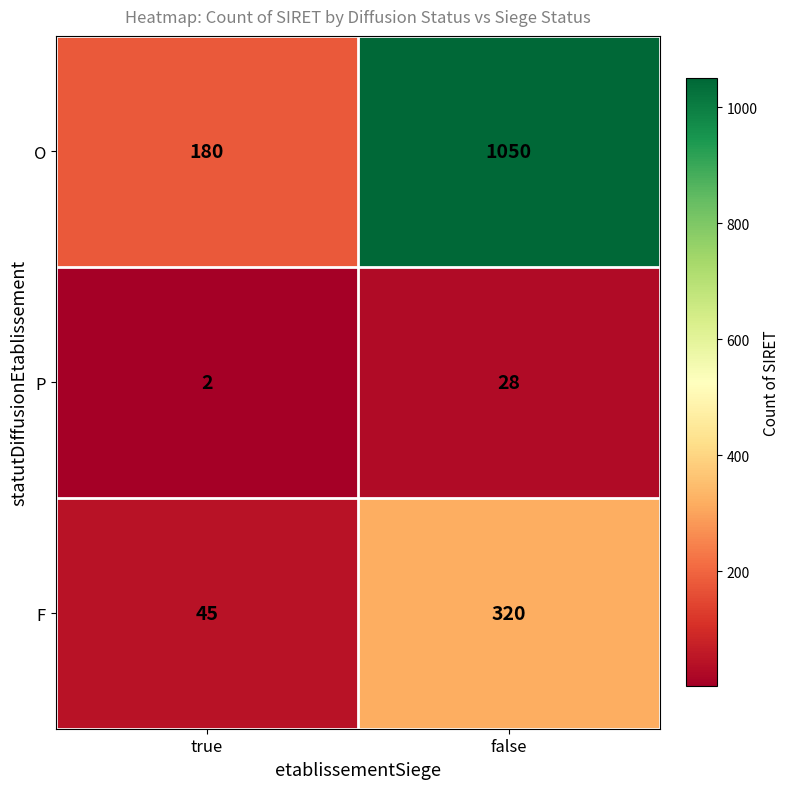

What is the difference between the highest and lowest values at true?

178